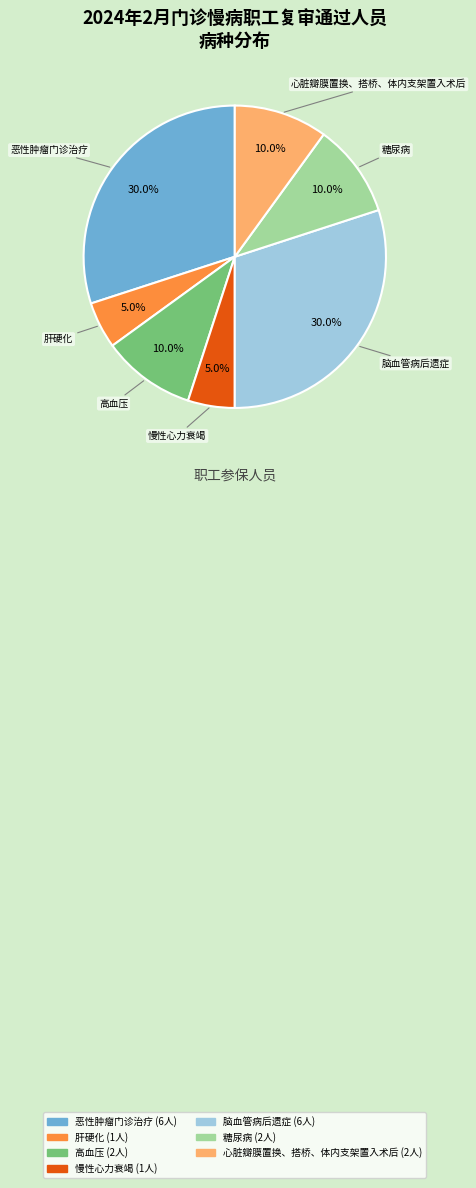

Combined, do 糖尿病 and 慢性心力衰竭 account for over 50%?

No